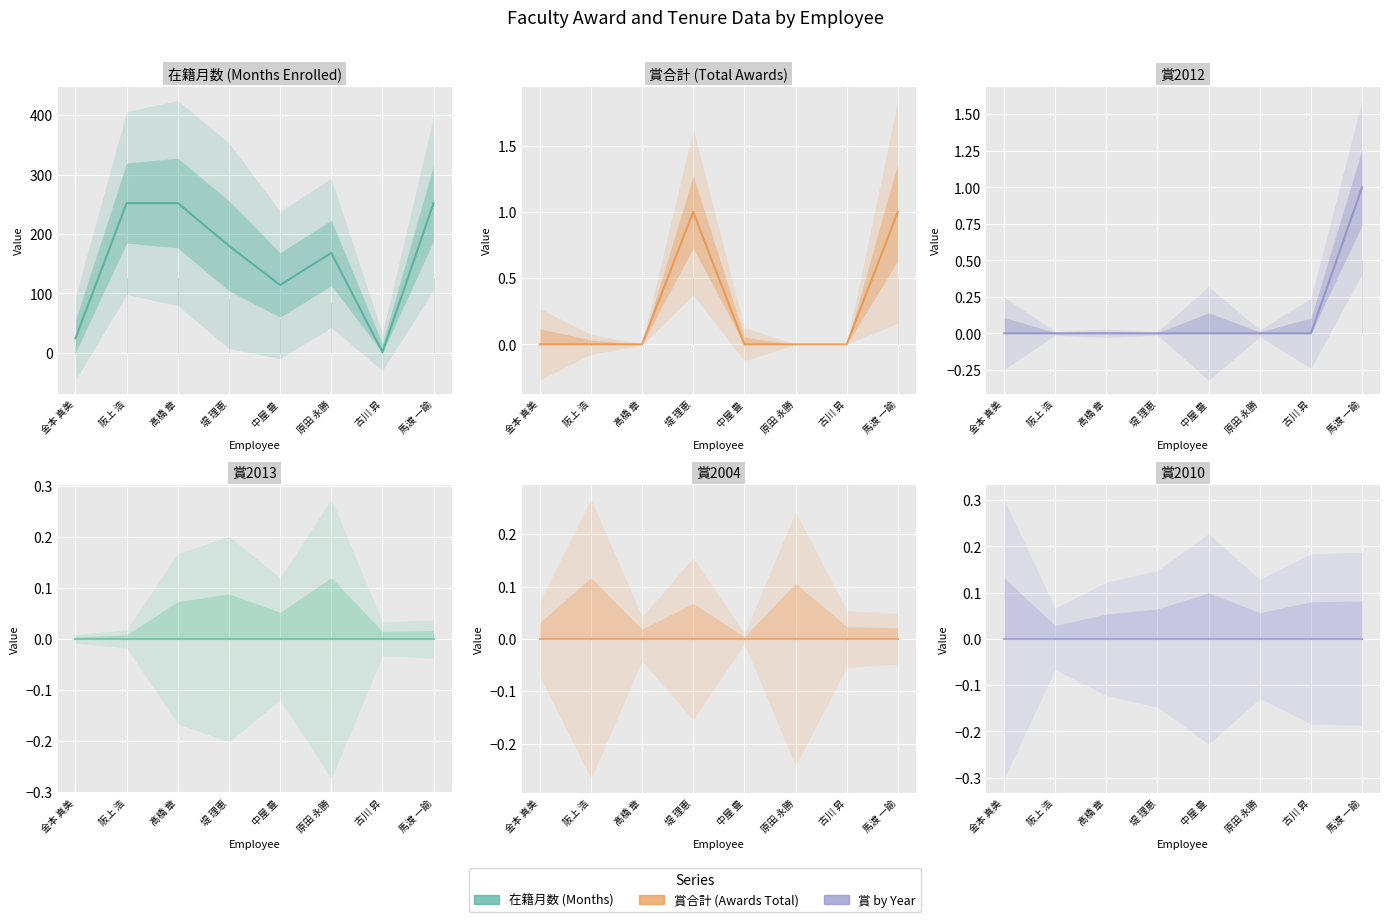

What is the sum of all 在籍月数 values?

1243